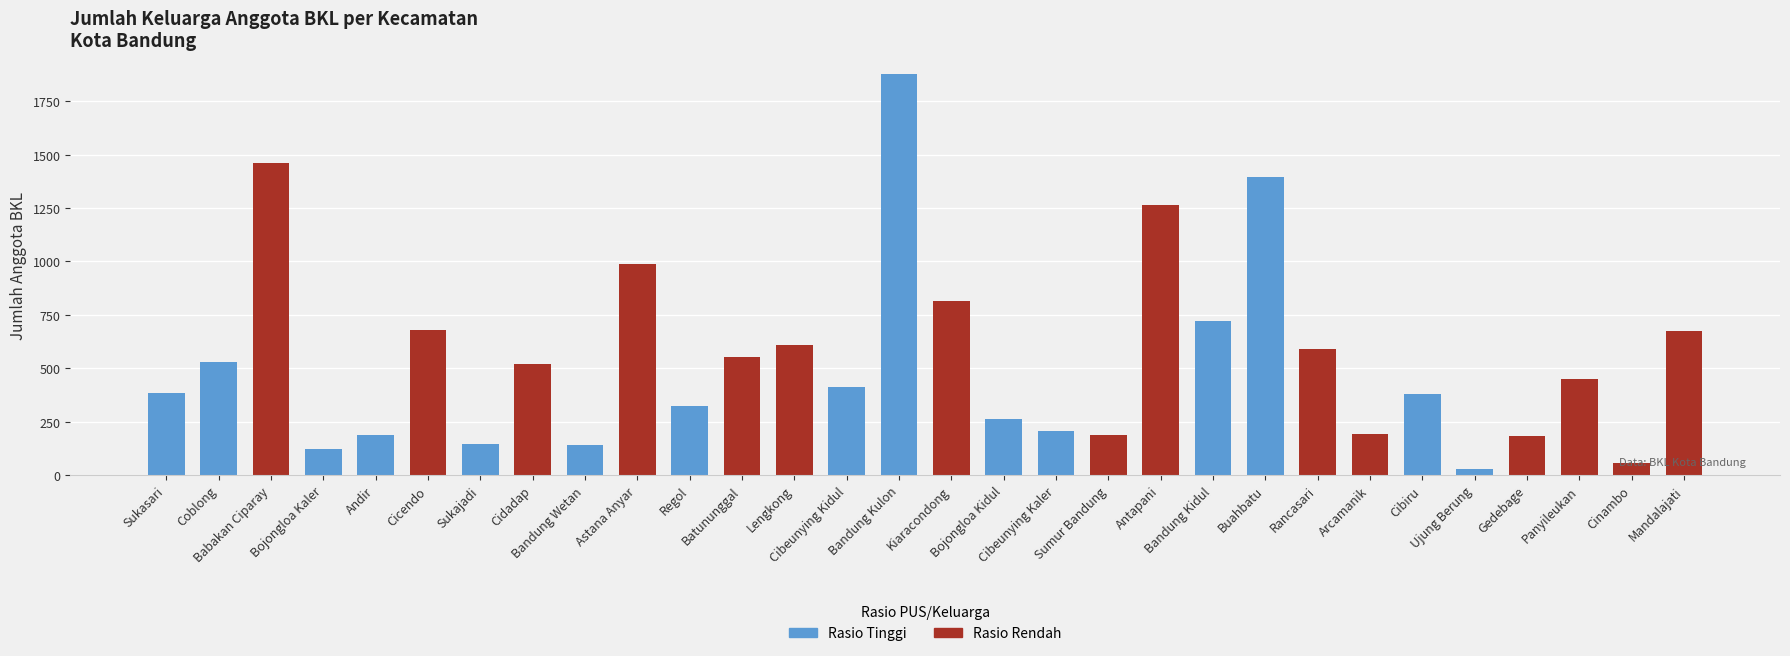

What position from the right is Arcamanik?

7